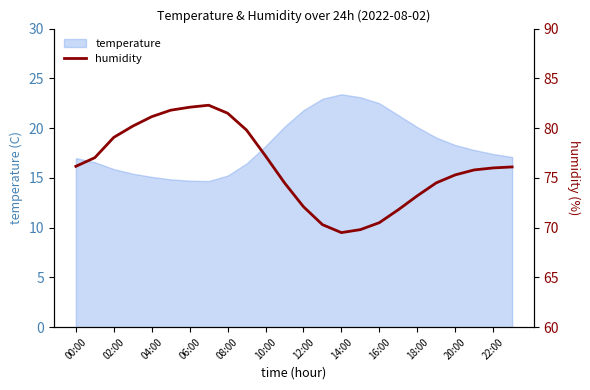

True or false: temperature has a value of 20.1 at 18:00.

True